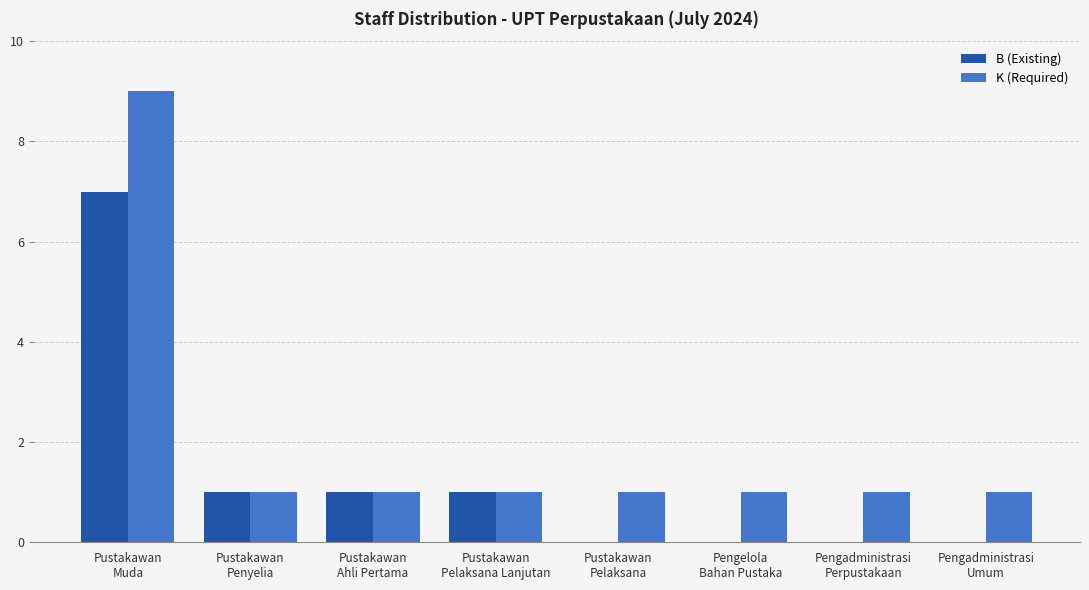

What is the greatest value displayed?

9